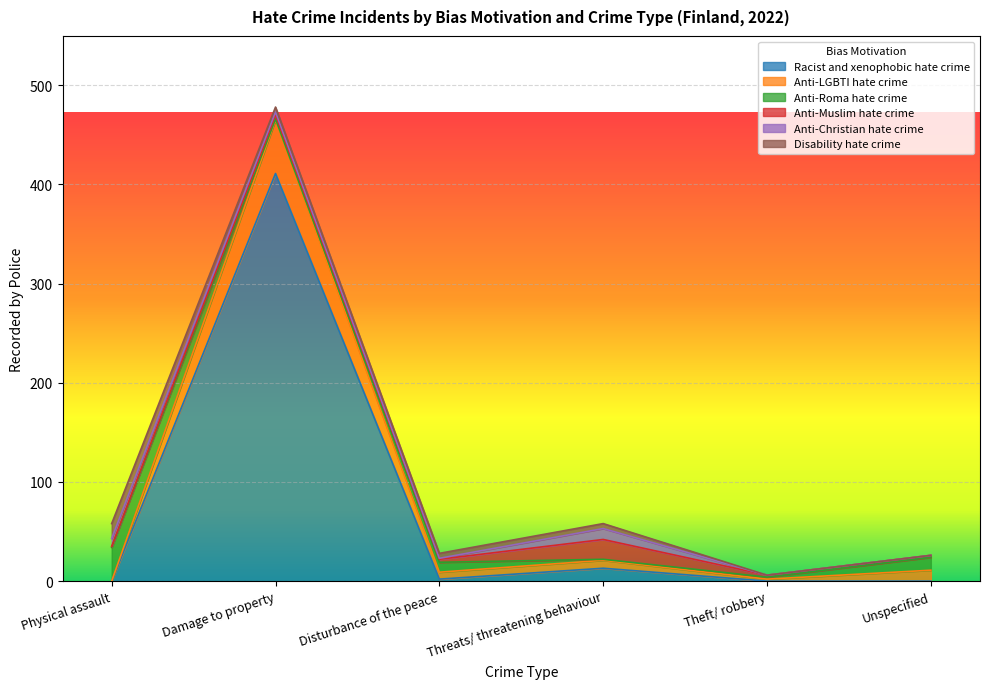

What is the difference between the maximum and minimum values in the Disability hate crime series?

15